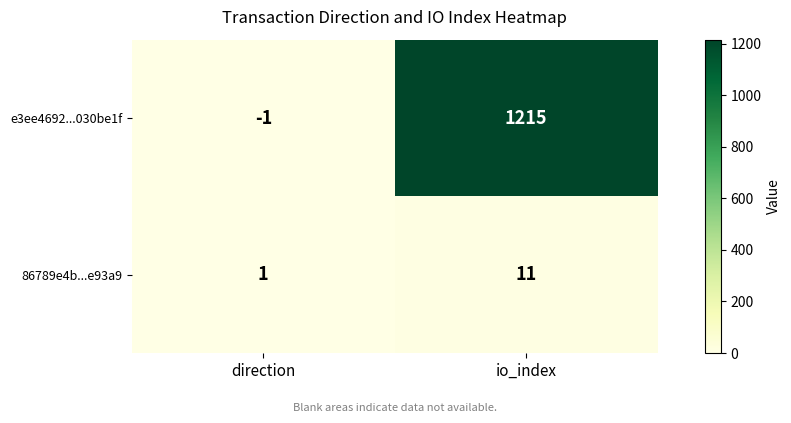

What is the difference between the highest and lowest values at direction?

2